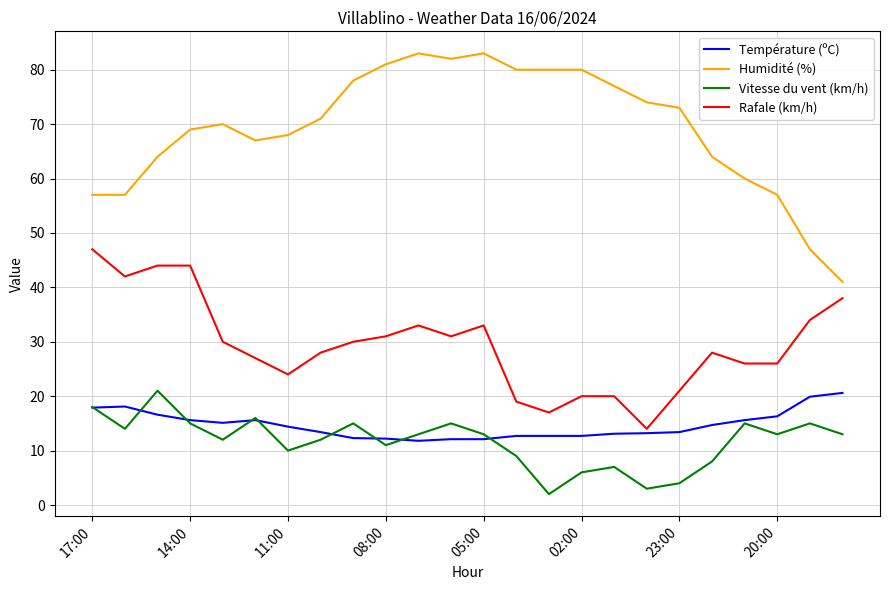

What is the difference between the second highest and minimum values in the Rafale (km/h) series?

30.0